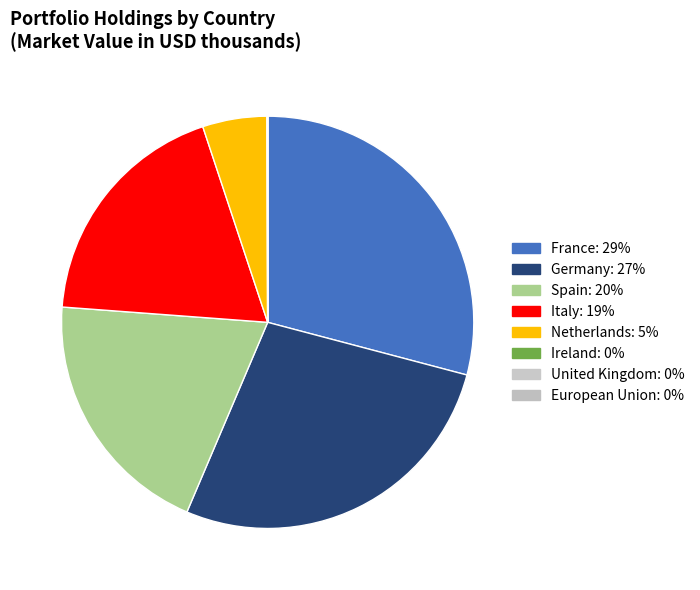

Is there a majority slice in this chart?

No